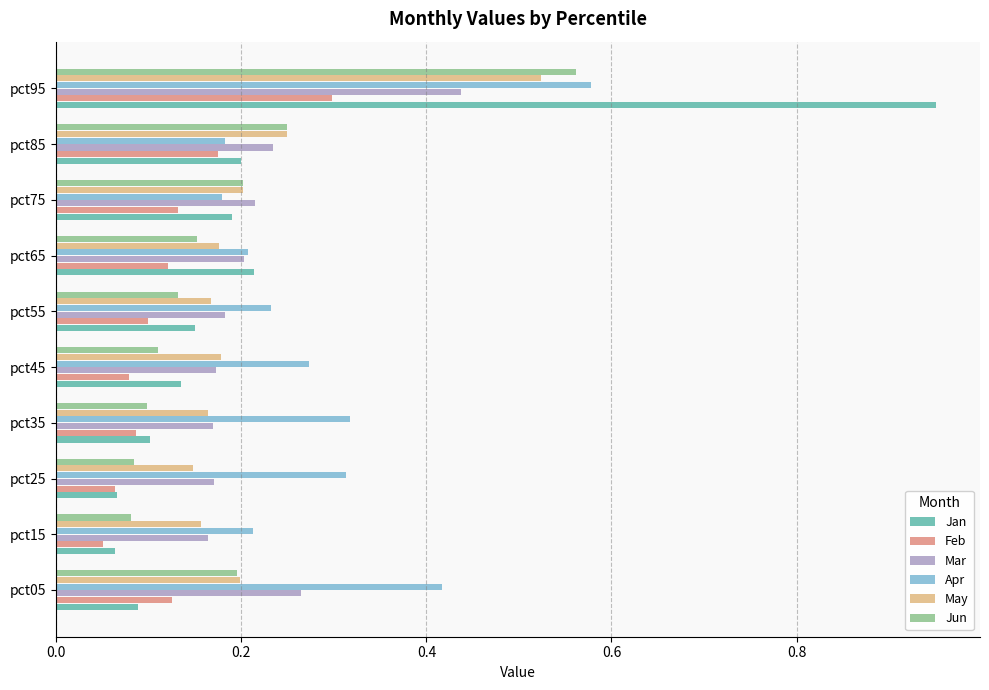

How many categories are shown in the chart?

10